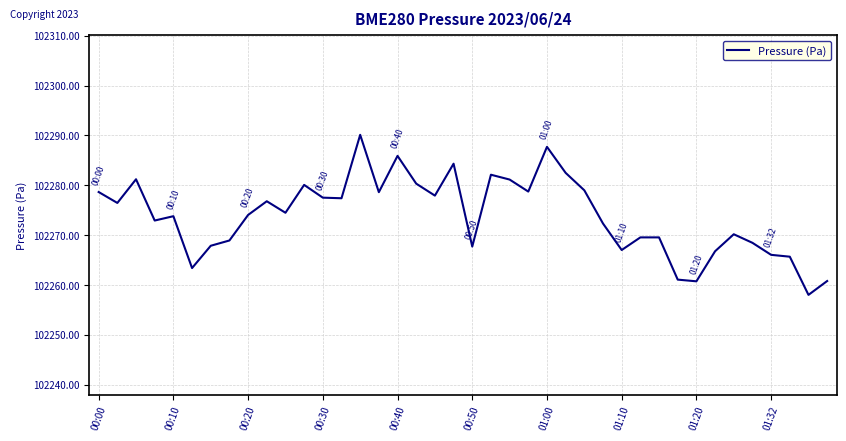

Does the chart display data point markers on the line(s)?

No